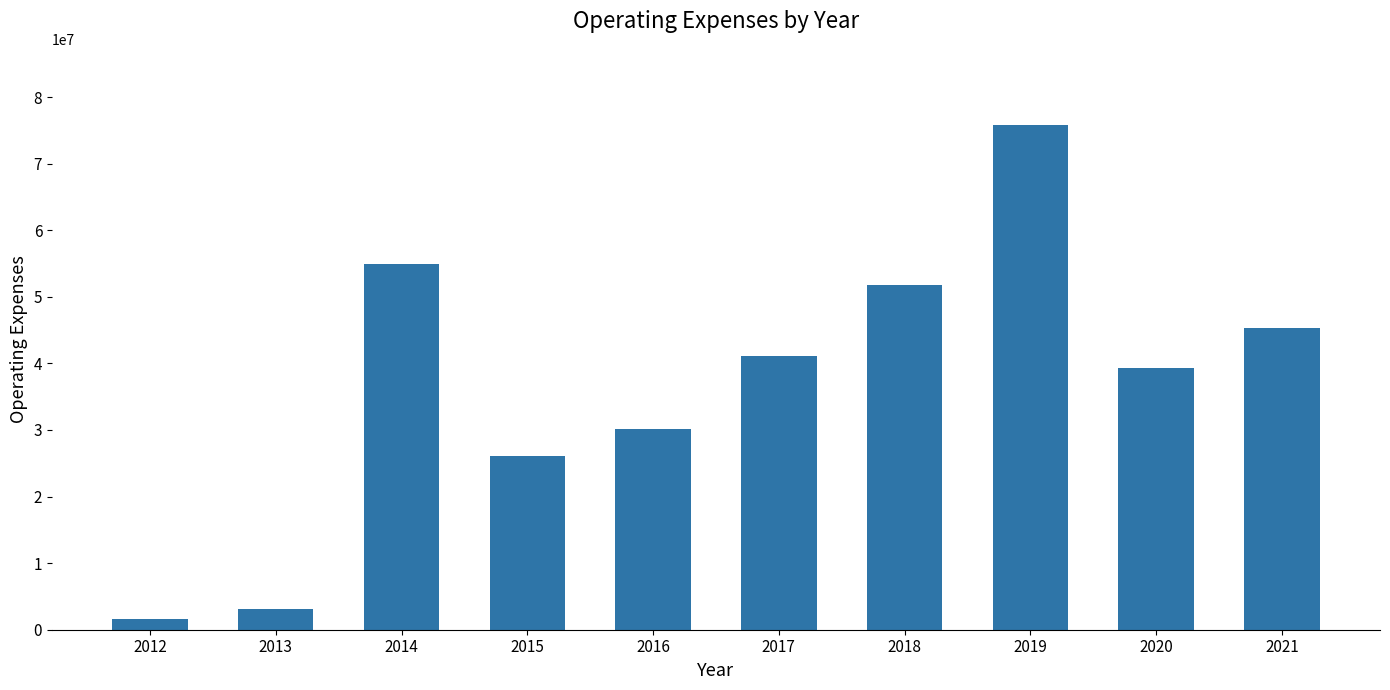

Reading right to left, transcribe all the data shown in this chart.

45365657	39328853	75865096	51729882	41170161	30190696	26109619	54870431	3174979	1581016